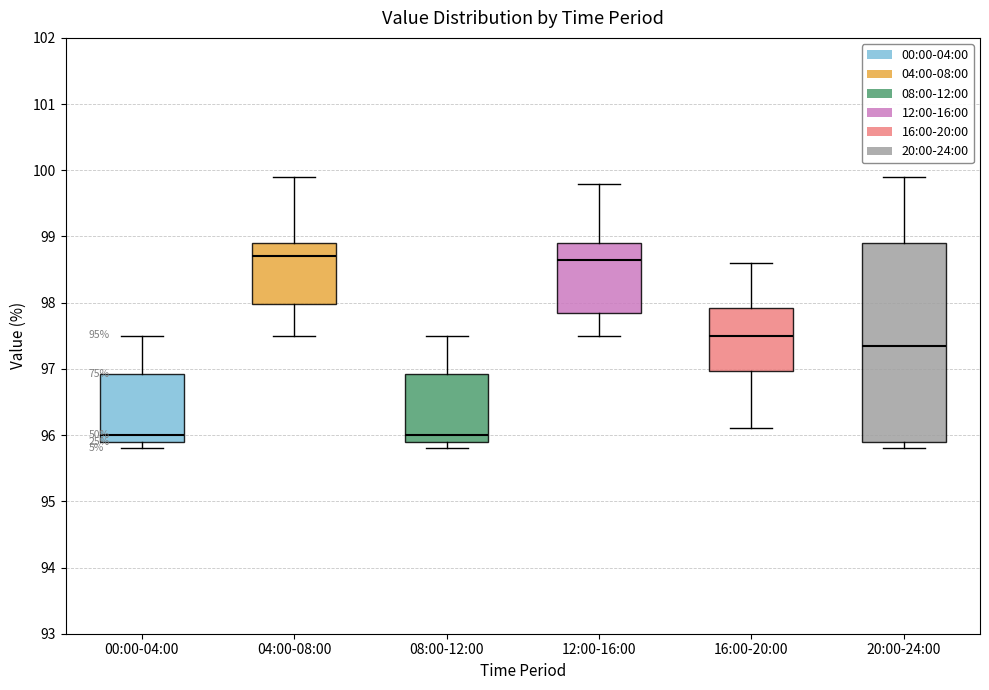

Reading left to right, read every box against the y-axis: the position of its median line, the range the box covers, and the ends of its whiskers. The values are not printed on the chart, so give them approximately, as read against the axis.

00:00-04:00: median 96.0, box 95.9 to 96.9, whiskers 95.8 to 97.5
04:00-08:00: median 98.7, box 98.0 to 98.9, whiskers 97.5 to 99.9
08:00-12:00: median 96.0, box 95.9 to 96.9, whiskers 95.8 to 97.5
12:00-16:00: median 98.7, box 97.9 to 98.9, whiskers 97.5 to 99.8
16:00-20:00: median 97.5, box 97.0 to 97.9, whiskers 96.1 to 98.6
20:00-24:00: median 97.4, box 95.9 to 98.9, whiskers 95.8 to 99.9